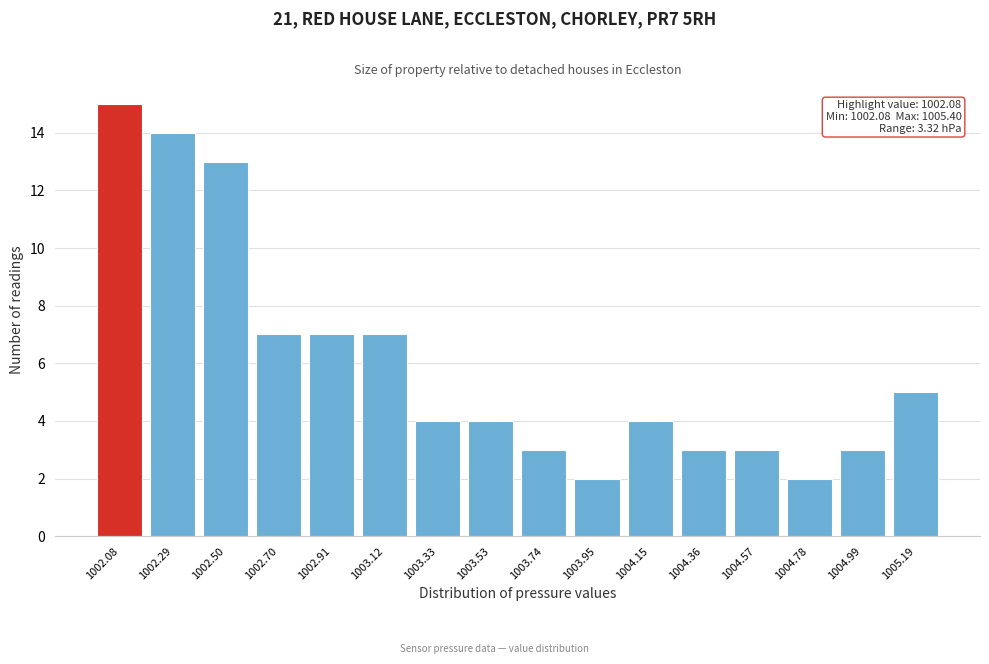

Reading left to right, what are all the values shown in this chart?

1002.08=15	1002.29=14	1002.50=13	1002.70=7	1002.91=7	1003.12=7	1003.33=4	1003.53=4	1003.74=3	1003.95=2	1004.15=4	1004.36=3	1004.57=3	1004.78=2	1004.99=3	1005.19=5